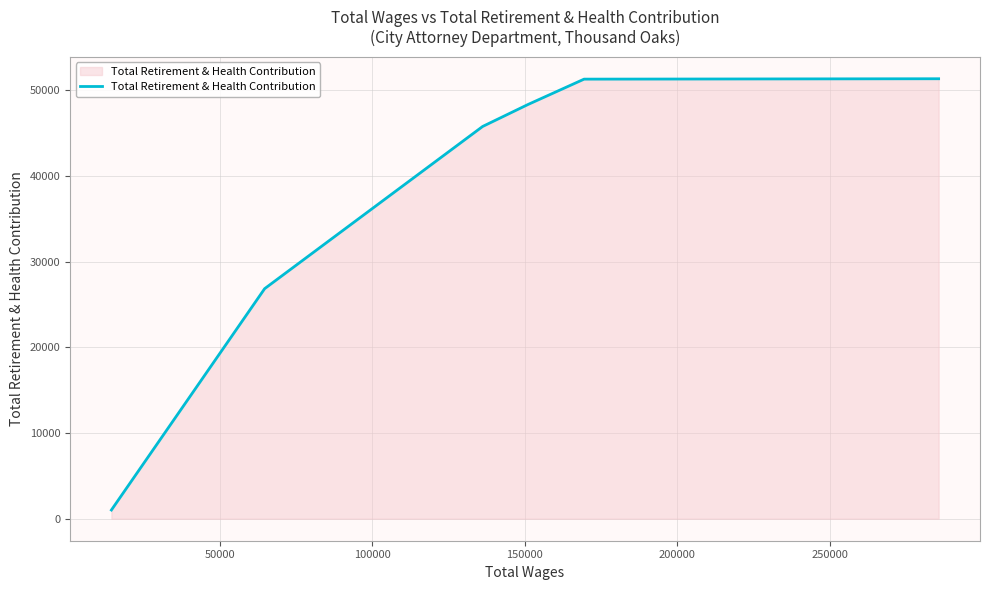

What is the average value?

37452